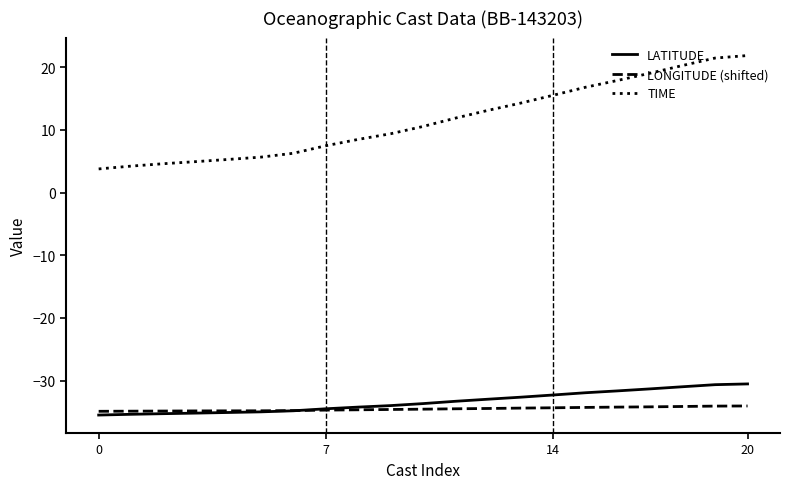

True or false: LONGITUDE (shifted) and TIME cross at least once.

False